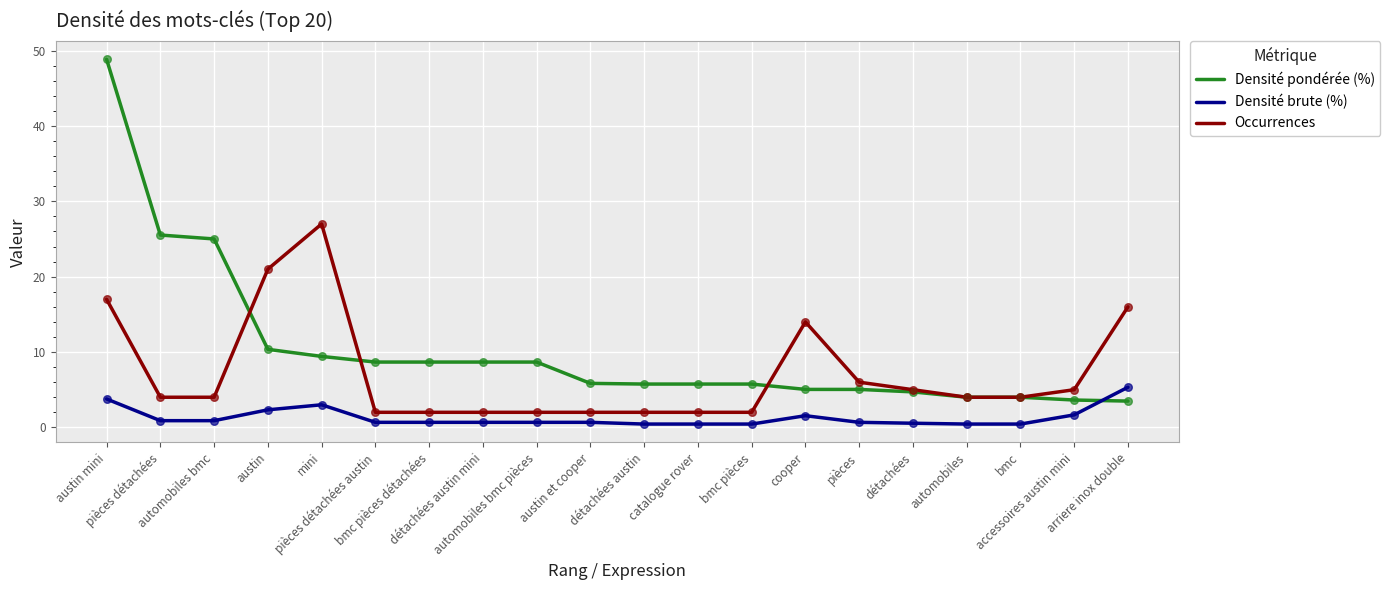

What are all the series names shown in the legend?

Densité pondérée (%), Densité brute (%), Occurrences